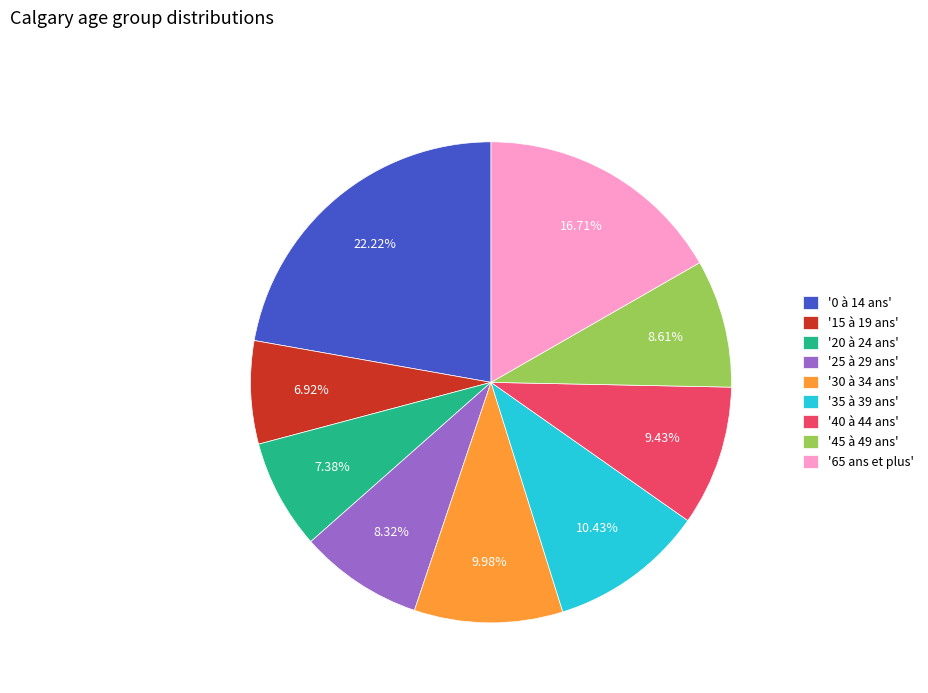

What is the ratio of the value at '35 à 39 ans' to the value at '25 à 29 ans'?

1.3